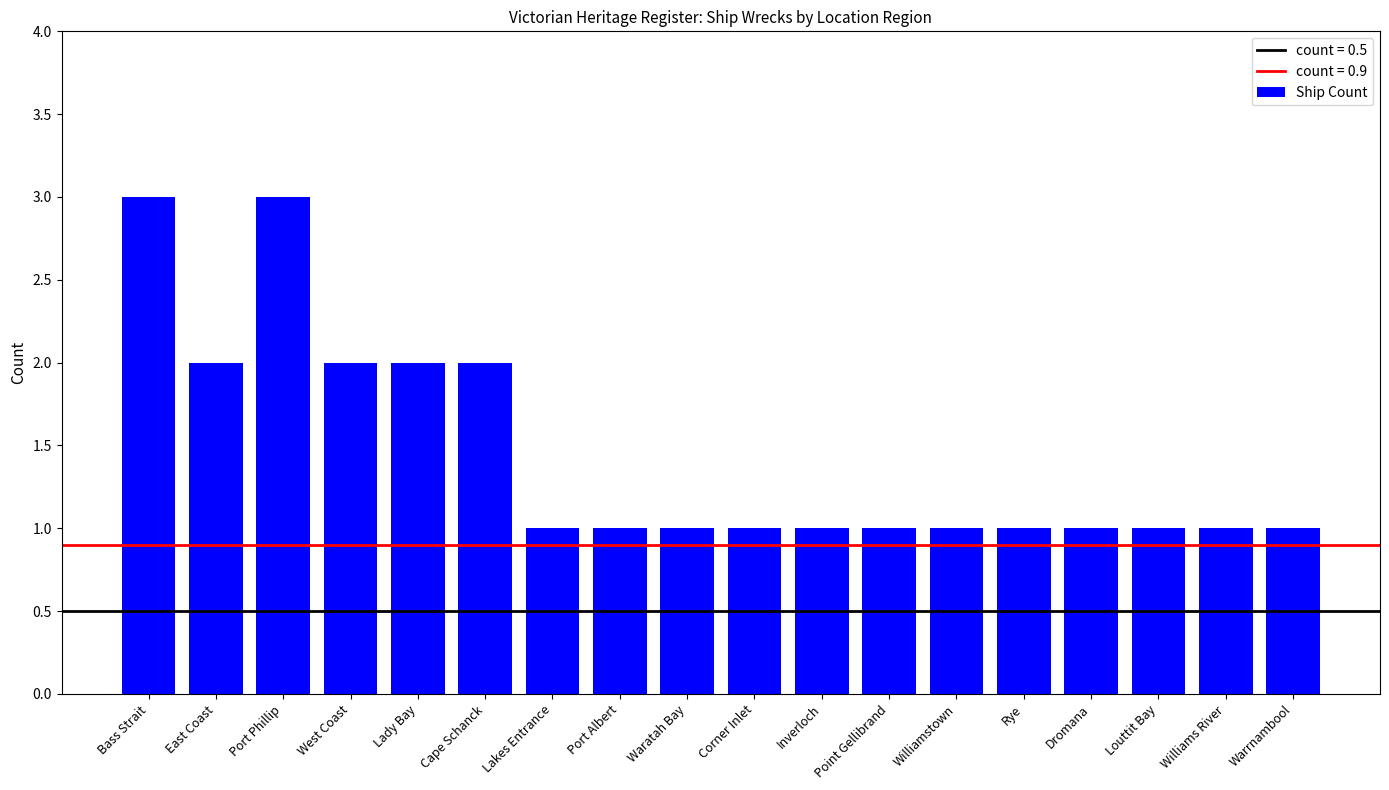

The value at Waratah Bay is 1. True or false?

True